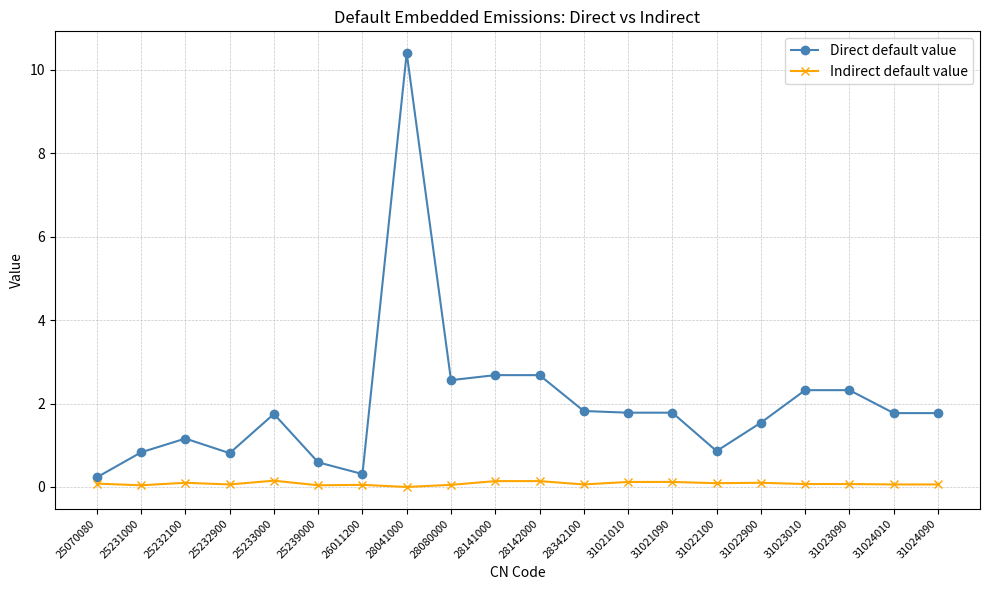

Is it true that Direct default value equals 0.3 at 31022100?

False